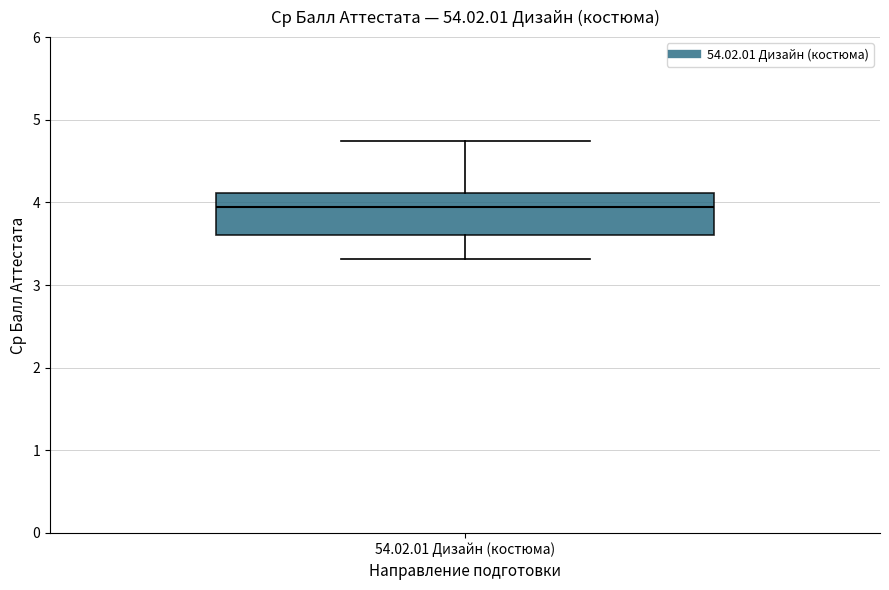

Transcribe this box plot: give where the median line is, the range the box spans, and where the two whiskers end, as read against the y-axis. The values are not printed on the chart, so give them approximately, as read against the axis.

median 4.0, box 3.6 to 4.1, whiskers 3.3 to 4.7